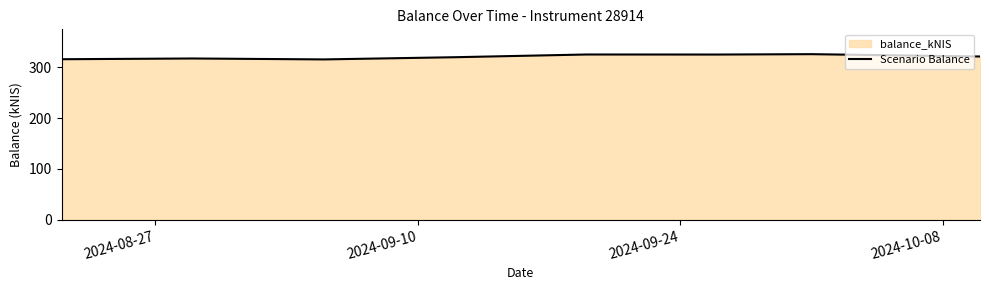

What is the greatest value displayed?

325.8